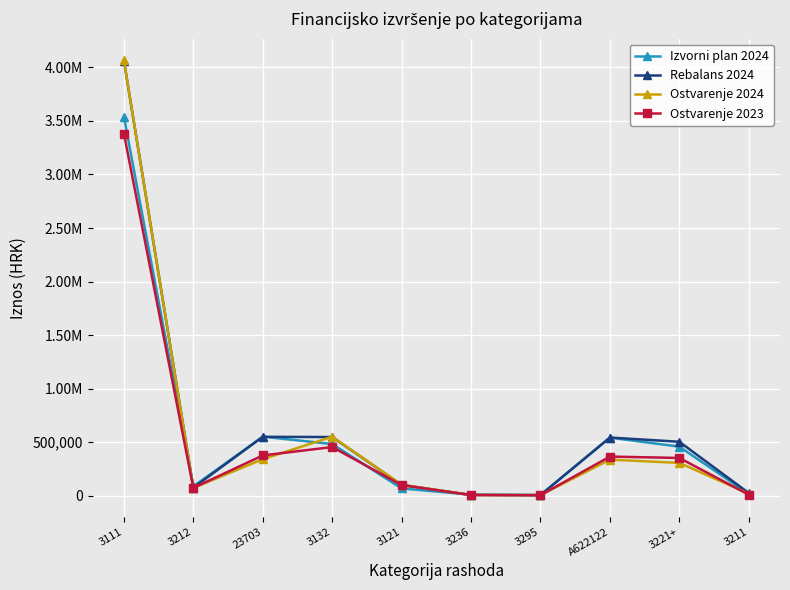

In Ostvarenje 2023, how many points are higher than both neighbors (excluding endpoints)?

2